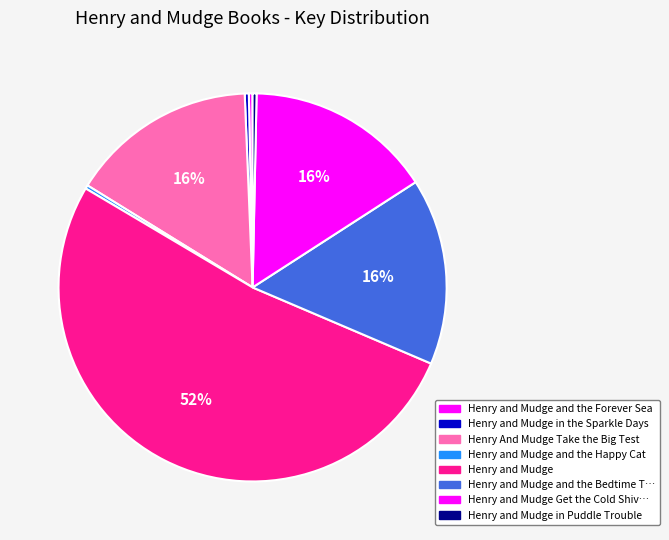

Which slice represents more than half of the pie?

Henry and Mudge